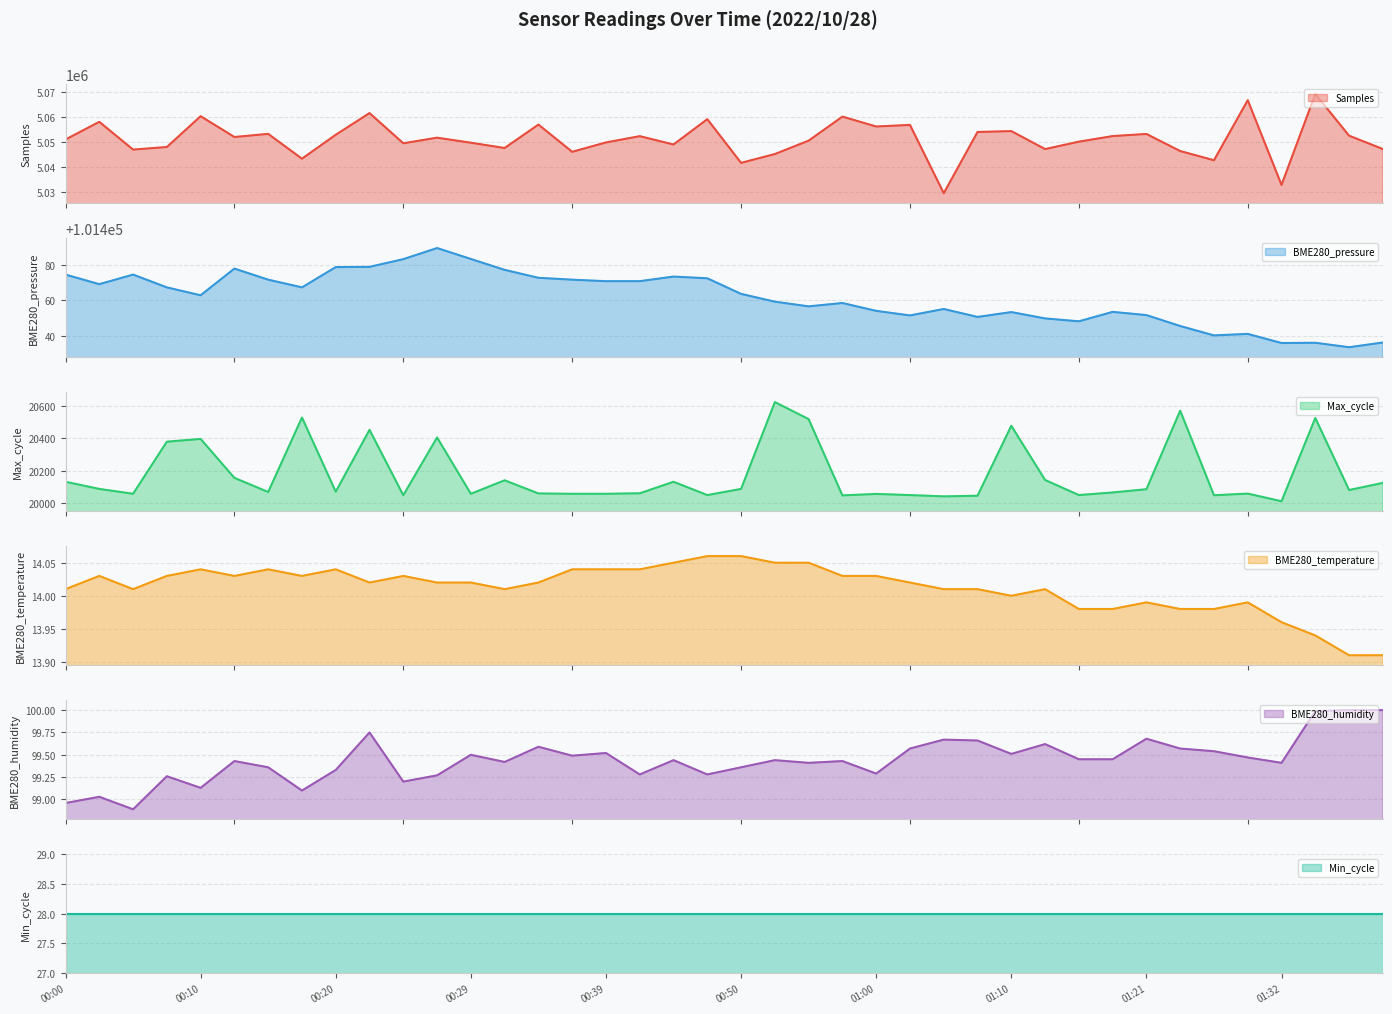

What is the lowest value of the Samples series?

5029470